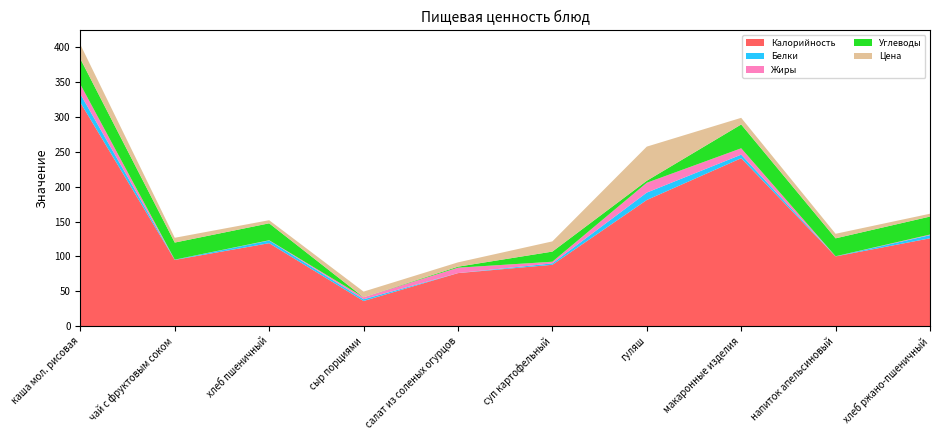

Reading left to right, what are all the values shown in this chart?

Калорийность: каша мол. рисовая=321.0	чай с фруктовым соком=95.0	хлеб пшеничный=119.0	сыр порциями=36.0	салат из соленых огурцов=76.0	суп картофельный=88.0	гуляш=181.0	макаронные изделия=241.0	напиток апельсиновый=100.0	хлеб ржано-пшеничный=126.0
Белки: каша мол. рисовая=12.2	чай с фруктовым соком=0.3	хлеб пшеничный=3.8	сыр порциями=2.5	салат из соленых огурцов=0.1	суп картофельный=2.0	гуляш=10.6	макаронные изделия=5.1	напиток апельсиновый=0.2	хлеб ржано-пшеничный=4.5
Жиры: каша мол. рисовая=13.9	чай с фруктовым соком=0.0	хлеб пшеничный=0.4	сыр порциями=2.9	салат из соленых огурцов=7.7	суп картофельный=2.4	гуляш=14.1	макаронные изделия=9.2	напиток апельсиновый=0.0	хлеб ржано-пшеничный=0.9
Углеводы: каша мол. рисовая=36.6	чай с фруктовым соком=24.5	хлеб пшеничный=24.3	сыр порциями=0.0	салат из соленых огурцов=1.4	суп картофельный=14.6	гуляш=2.9	макаронные изделия=34.2	напиток апельсиновый=25.7	хлеб ржано-пшеничный=25.8
Цена: каша мол. рисовая=20.5	чай с фруктовым соком=6.9	хлеб пшеничный=4.5	сыр порциями=8.2	салат из соленых огурцов=6.2	суп картофельный=14.7	гуляш=49.0	макаронные изделия=9.5	напиток апельсиновый=6.5	хлеб ржано-пшеничный=4.1